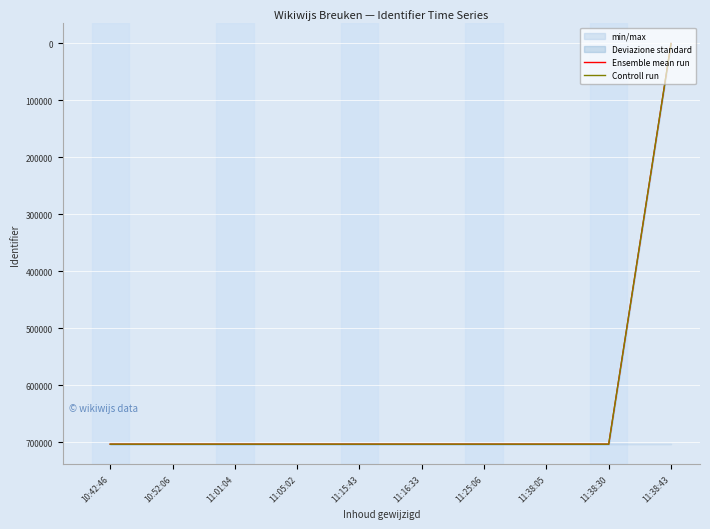

Is the value of Ensemble mean run at 11:38:05 greater than the value of Controll run at 11:38:43?

Yes